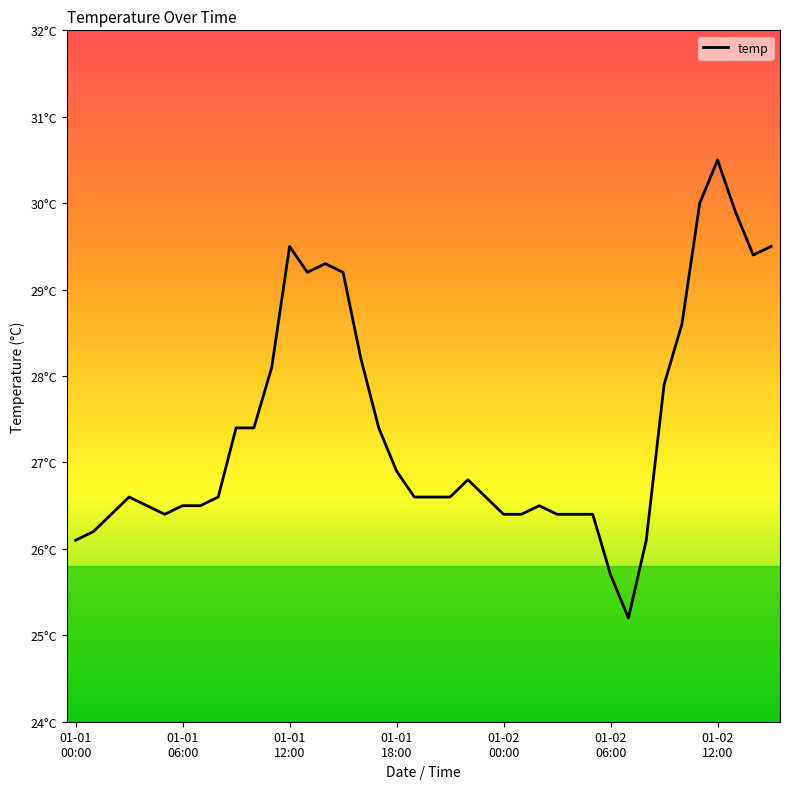

Does the chart have visible grid lines?

No